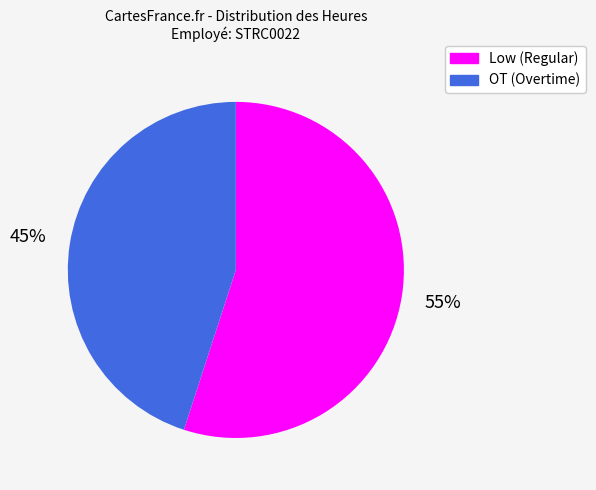

Is there any slice that represents more than half of the pie?

Yes